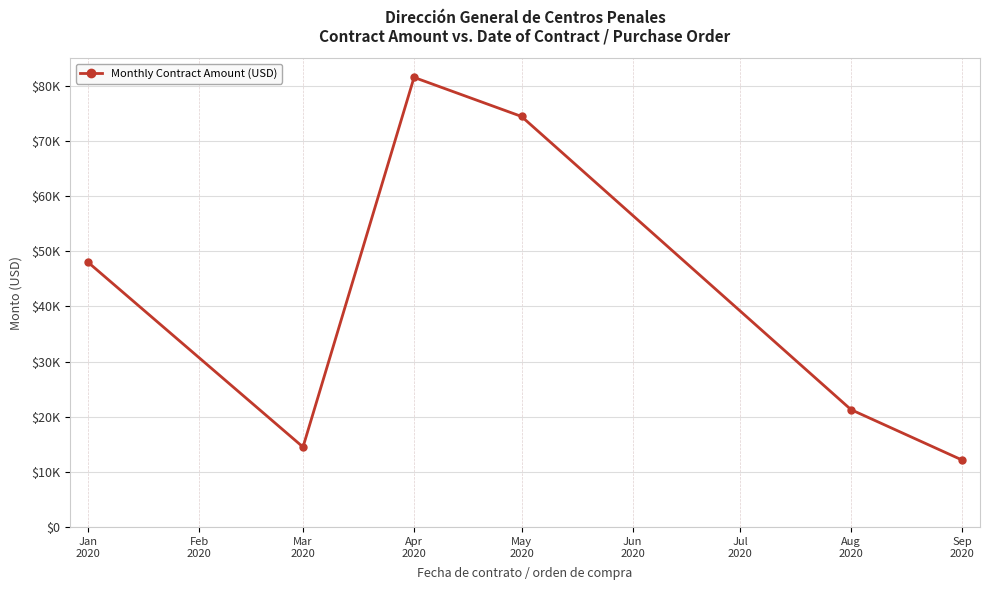

List the labels in order of value, smallest first.

Sep
2020, Mar
2020, Aug
2020, Jan
2020, May
2020, Apr
2020